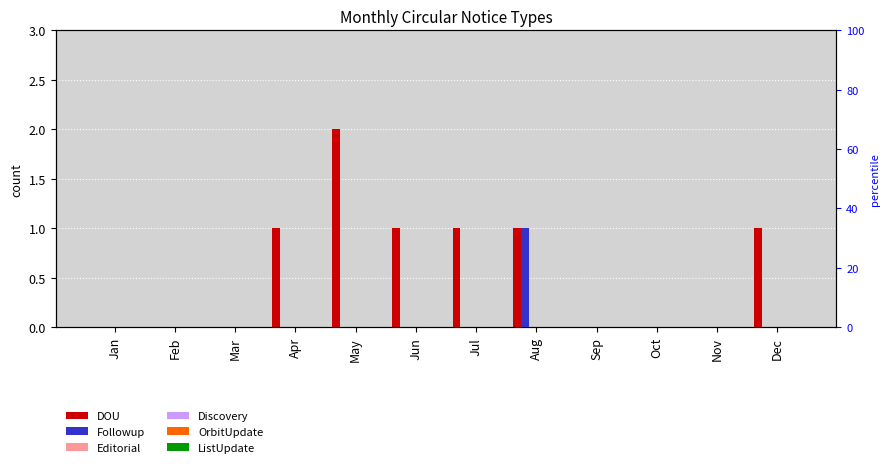

Where is ListUpdate nearest to the value 0?

Jan